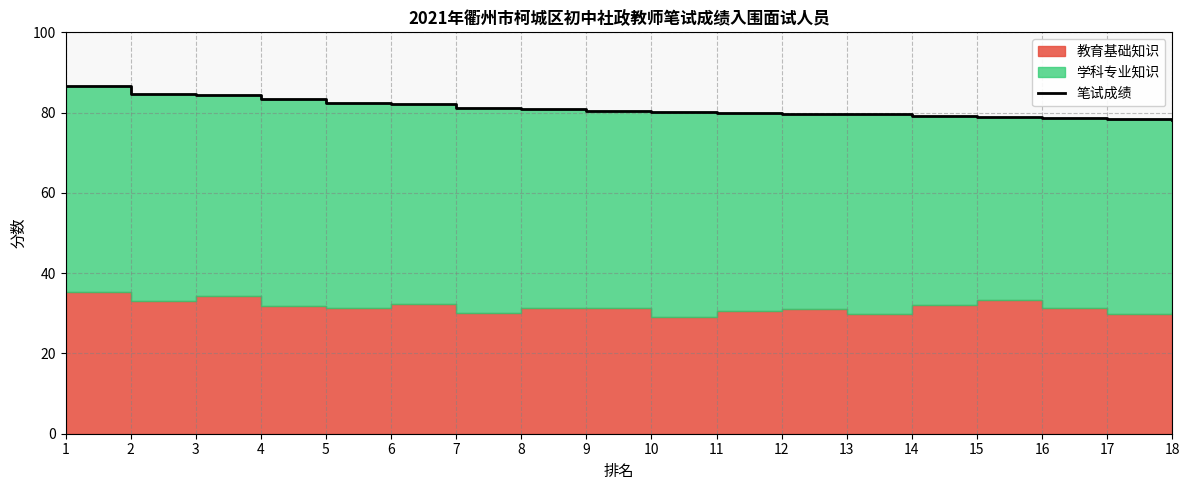

What is the difference between the maximum and second lowest values?

8.1